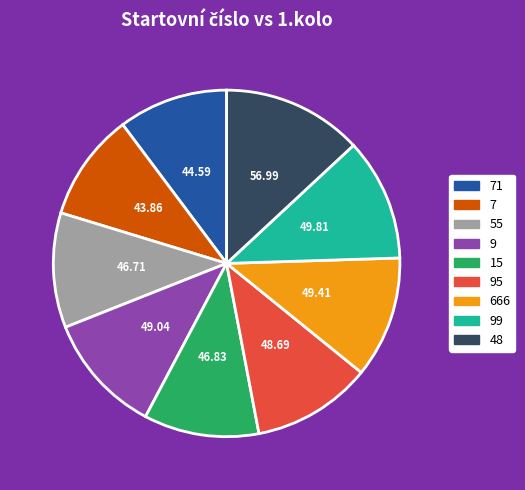

What is the ratio of the value at 666 to the value at 9?

1.0